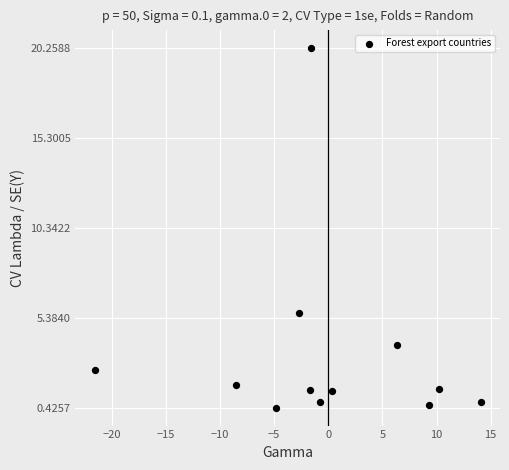

What is the average Y value?

3.4